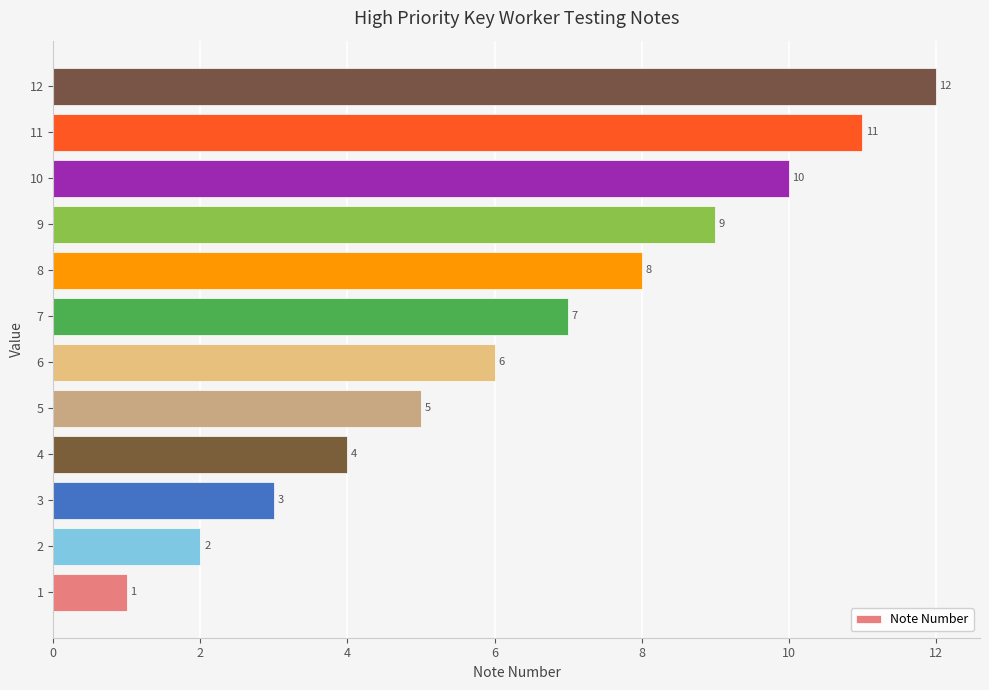

What value does the data have at 10?

10